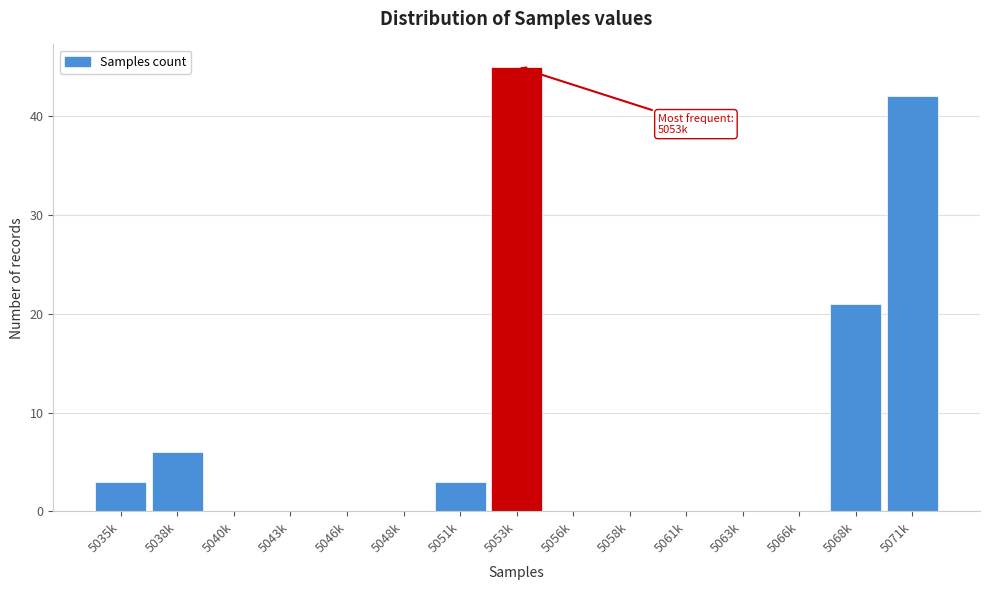

Reading left to right, extract all data points from this chart.

5035k=3	5038k=6	5040k=0	5043k=0	5046k=0	5048k=0	5051k=3	5053k=45	5056k=0	5058k=0	5061k=0	5063k=0	5066k=0	5068k=21	5071k=42